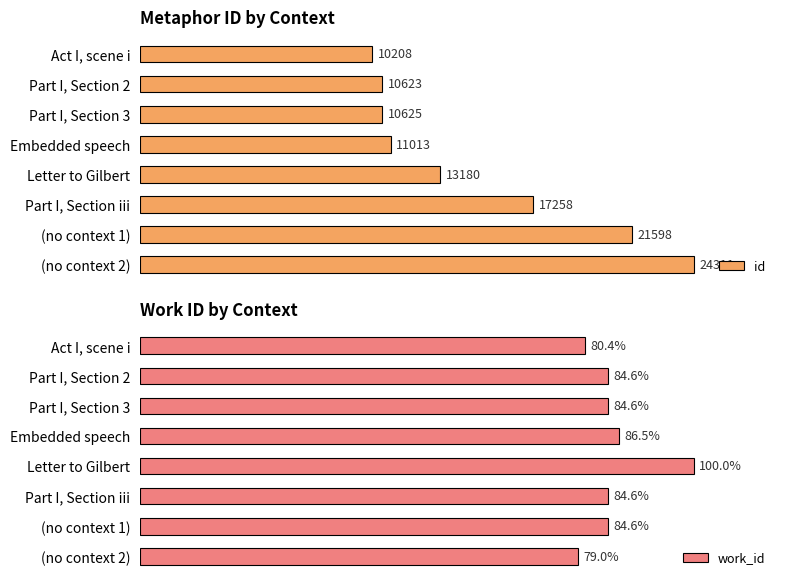

List the labels in order of id value, largest first.

(no context 2), (no context 1), Part I, Section iii, Letter to Gilbert, Embedded speech, Part I, Section 3, Part I, Section 2, Act I, scene i